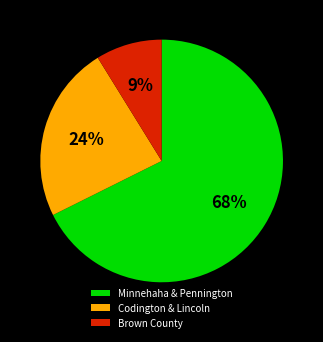

Is it true that Minnehaha & Pennington is 68% of the pie?

True